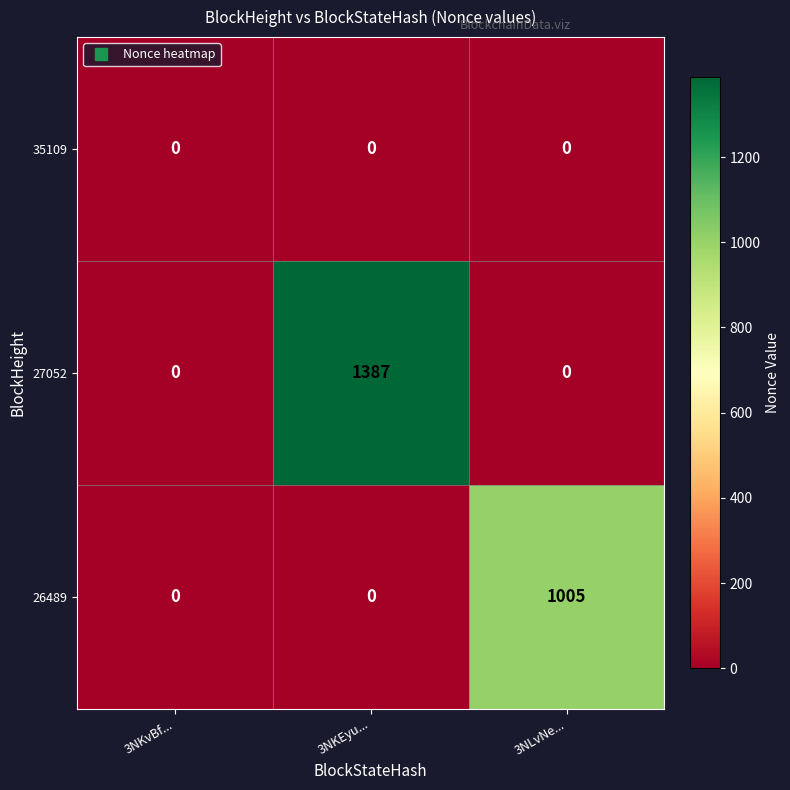

What is the maximum value shown in the chart?

1387